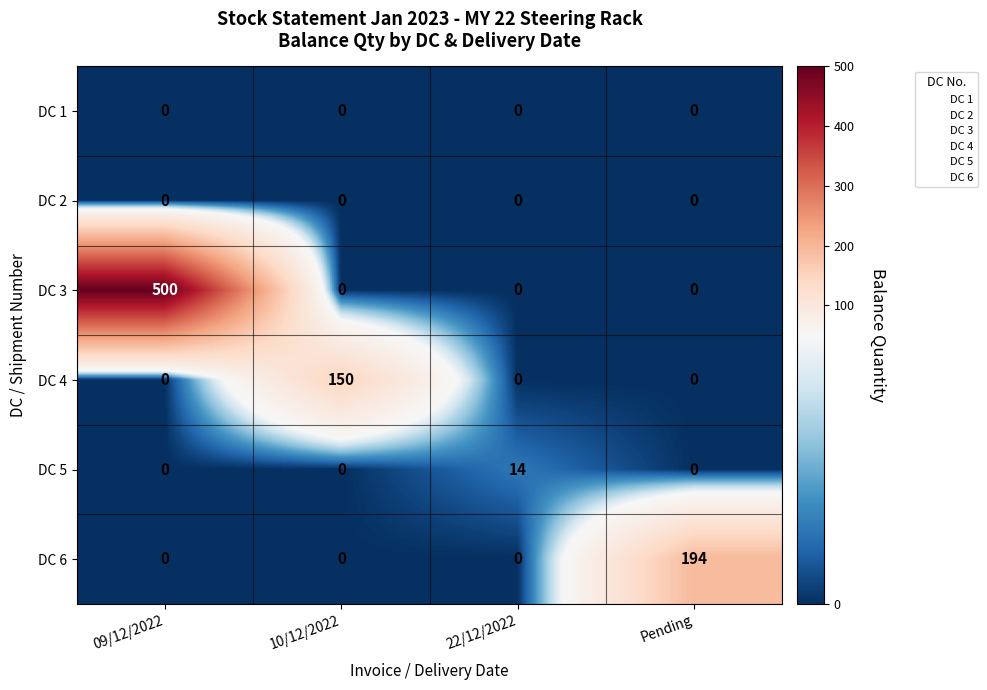

Is it true that DC 5 equals 0 at 09/12/2022?

True